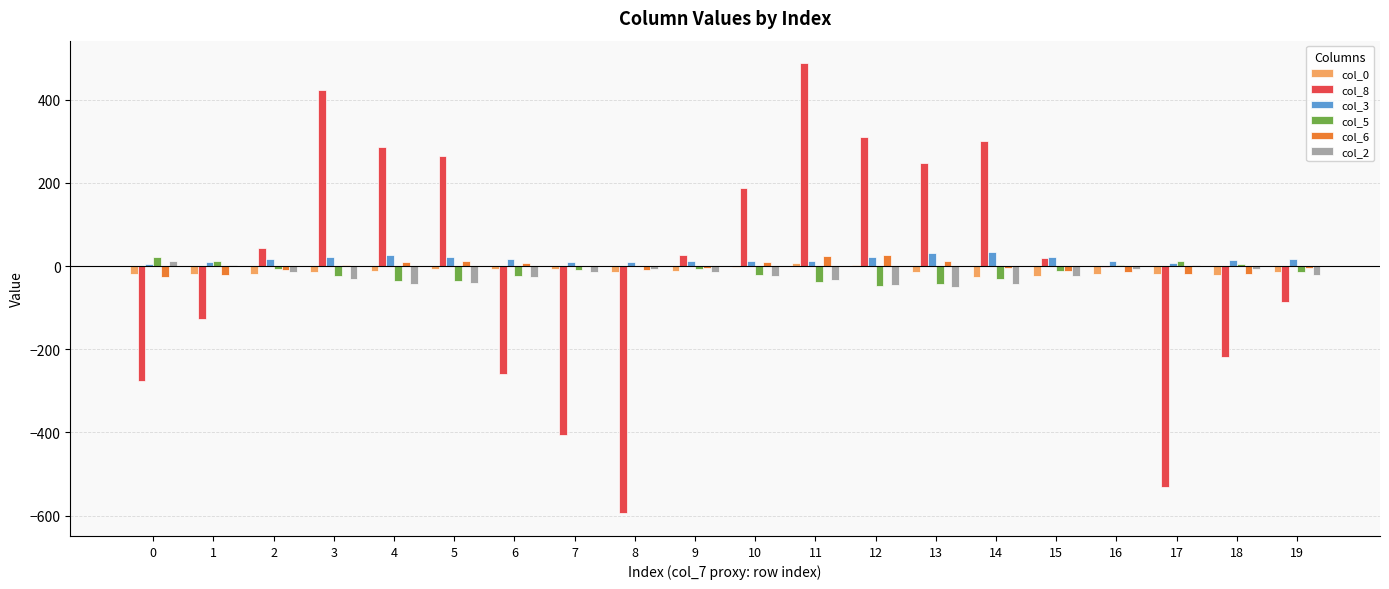

Is the value of col_0 at 8 greater than the value of col_3 at 15?

No